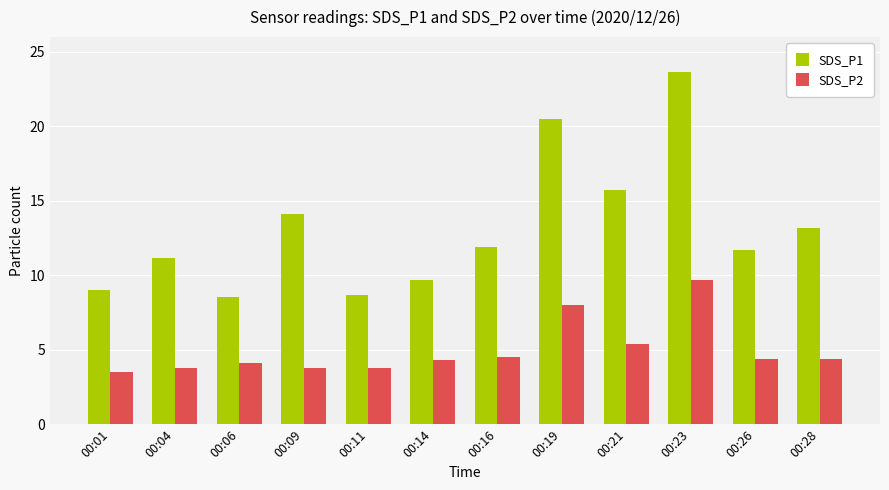

What is the difference between the highest and lowest values at 00:11?

4.9